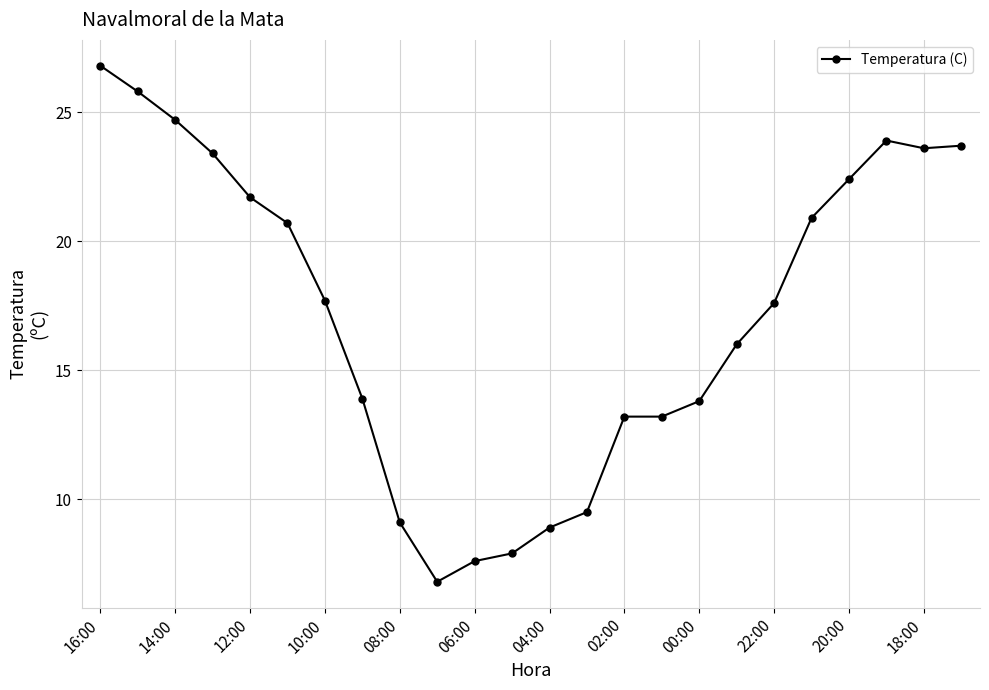

What is the value of the 20th point from the left?

20.9